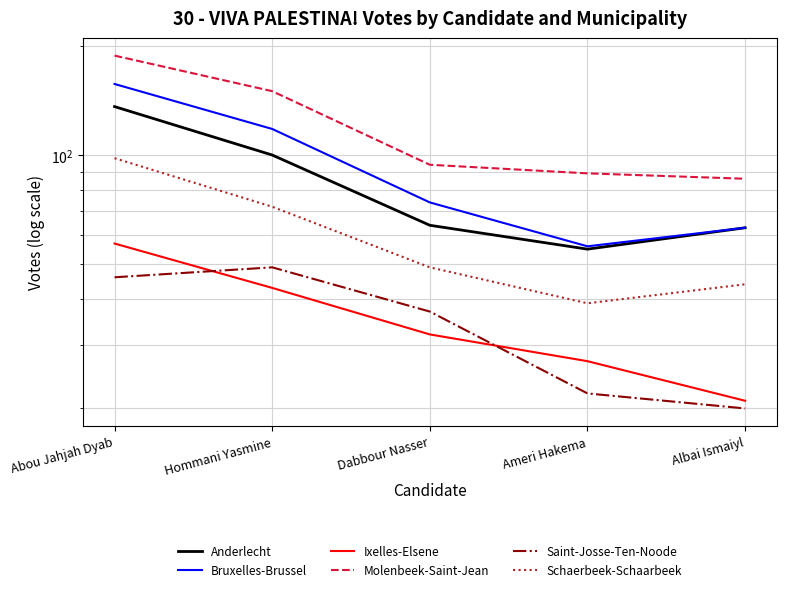

What is the total value across all series at Ameri Hakema?

288